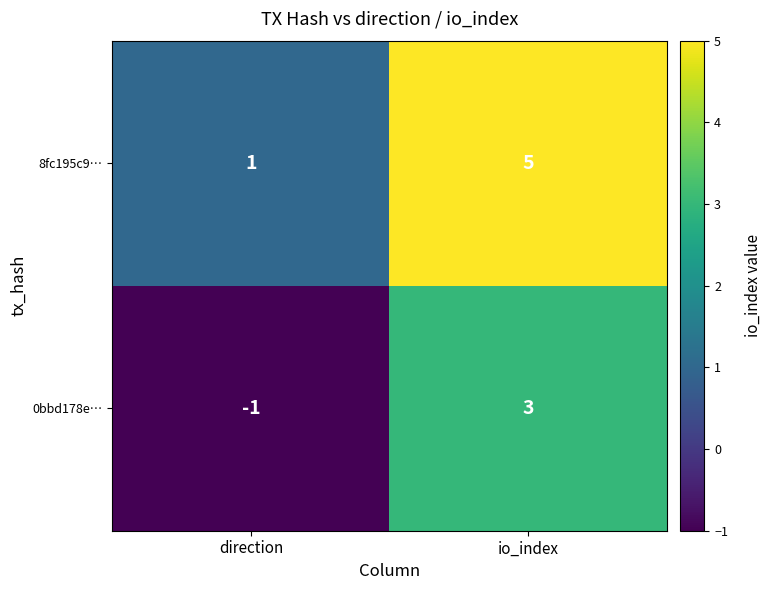

What is the difference between the maximum and minimum values in the 0bbd178e… series?

4